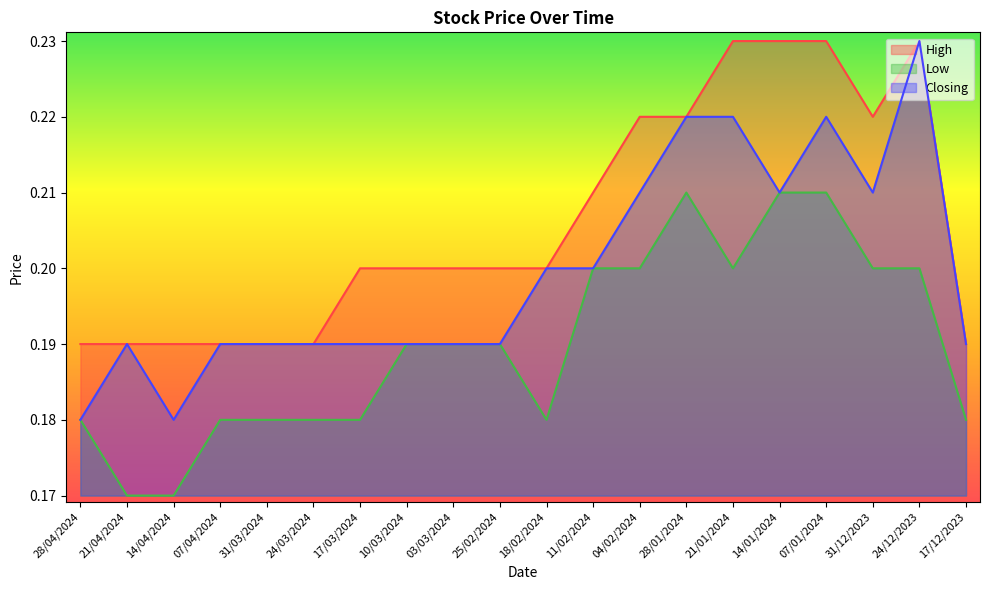

The High series shows 0.2 at 24/12/2023. True or false?

True